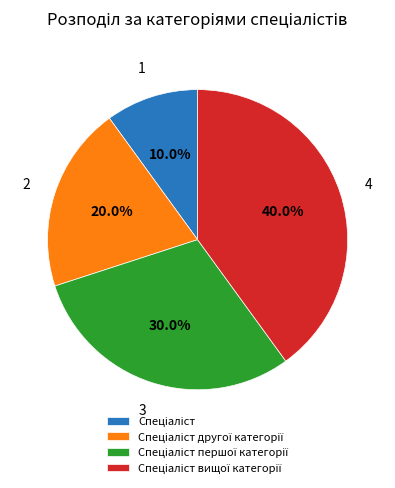

Is there any slice that represents more than half of the pie?

No